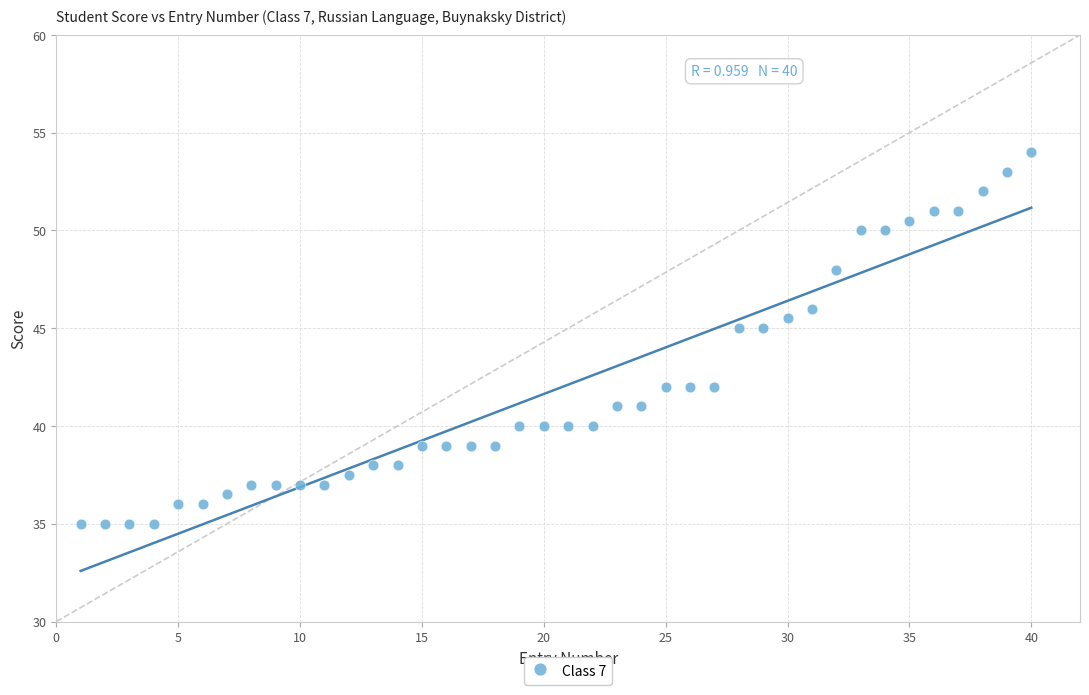

What is the range of Y values (max minus min)?

19.0